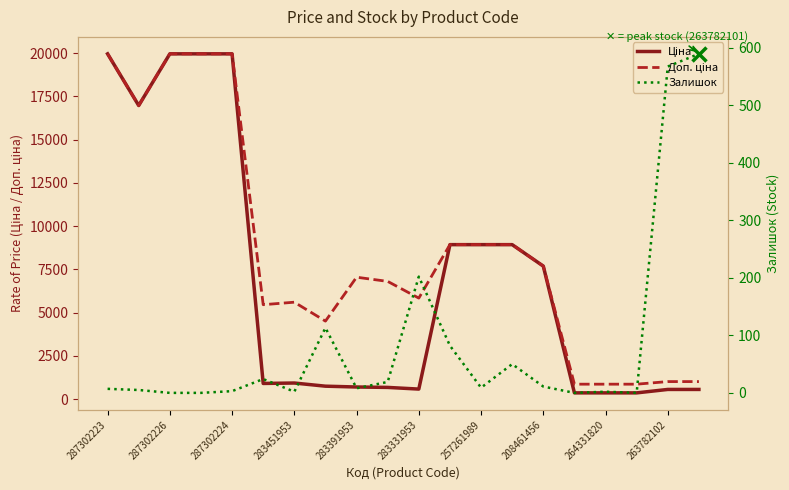

True or false: Доп. ціна and Залишок cross at least once.

False